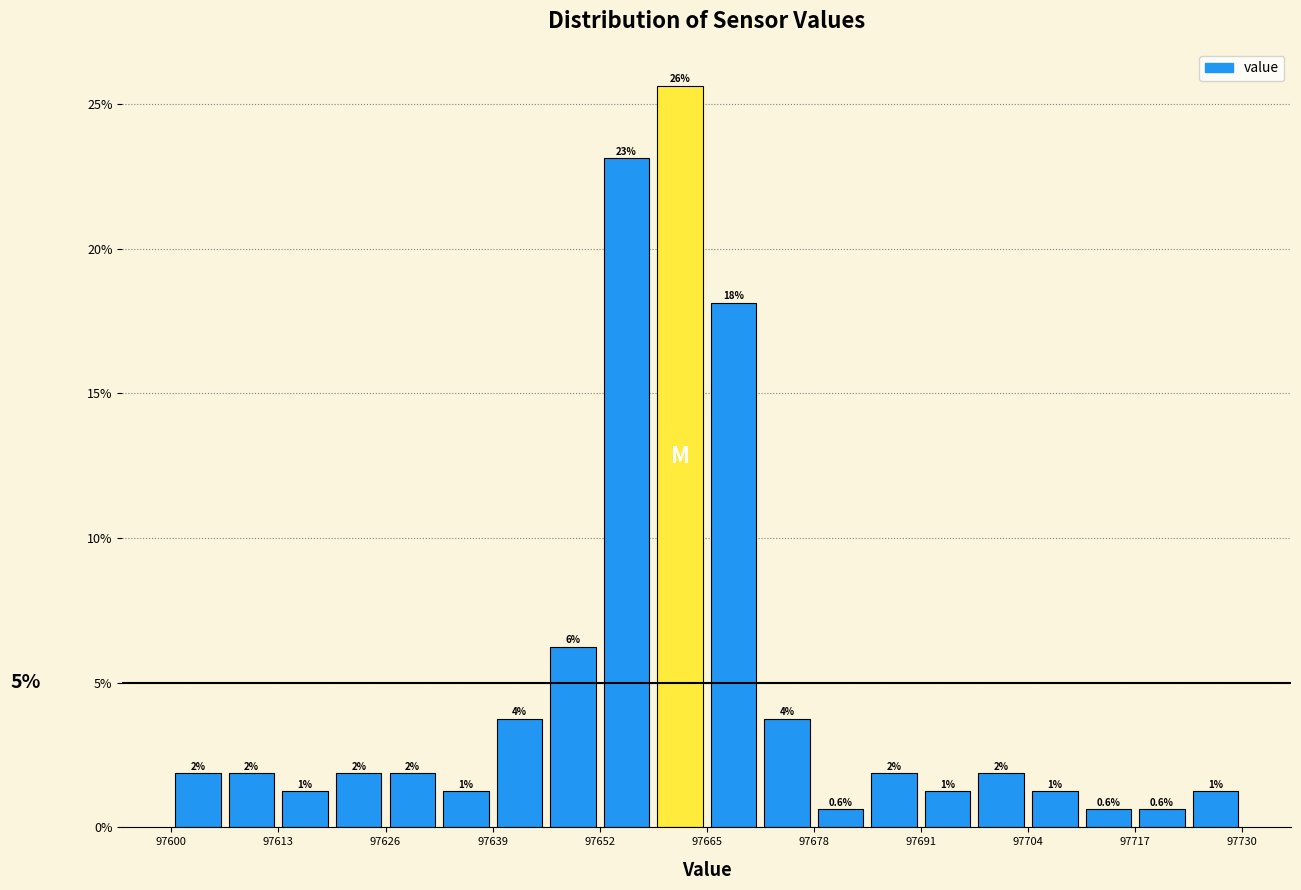

Around what value on the x-axis is the tallest bar? Give the approximate position of its centre, as read against the axis.

97662